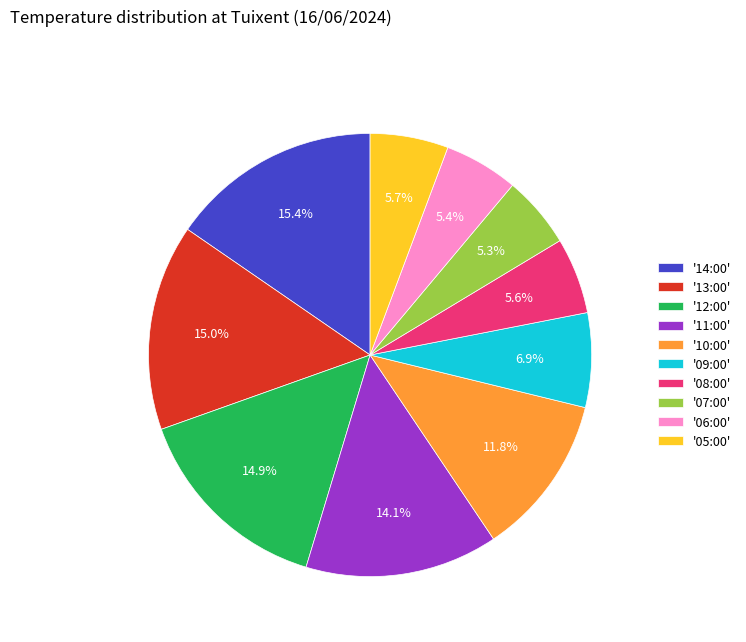

How many slices are in this pie chart?

10